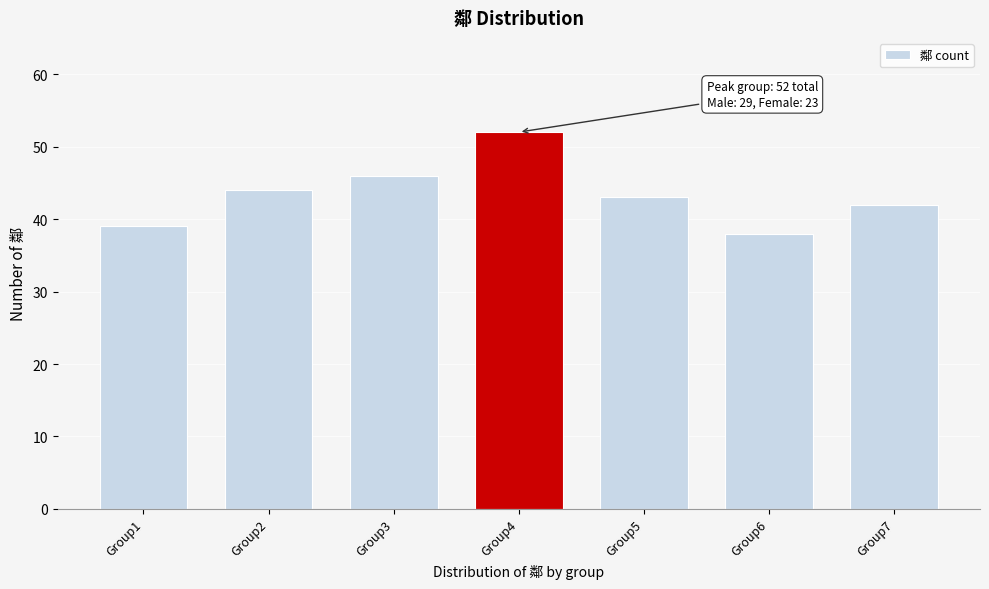

Reading left to right, extract all data points from this chart.

39	44	46	52	43	38	42